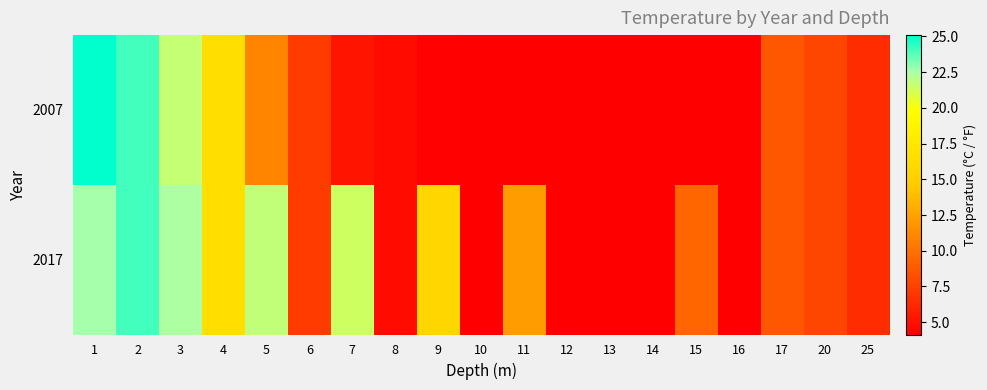

Rank the series by their average value, from highest to lowest.

2017, 2007